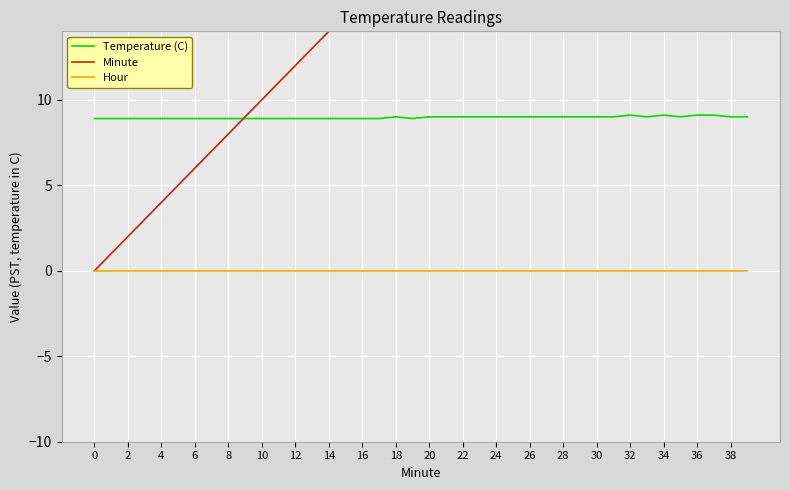

Rank the series at 25 from highest to lowest value.

Minute, Temperature (C), Hour